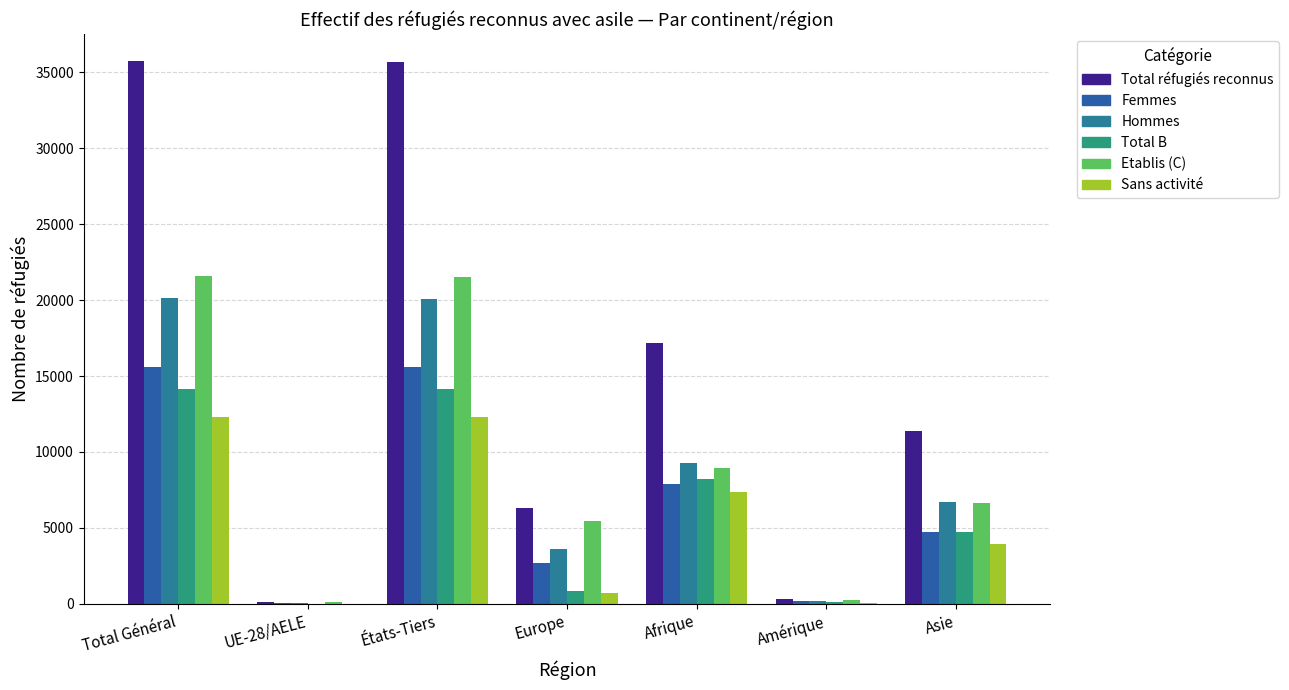

What position from the left is Europe?

4